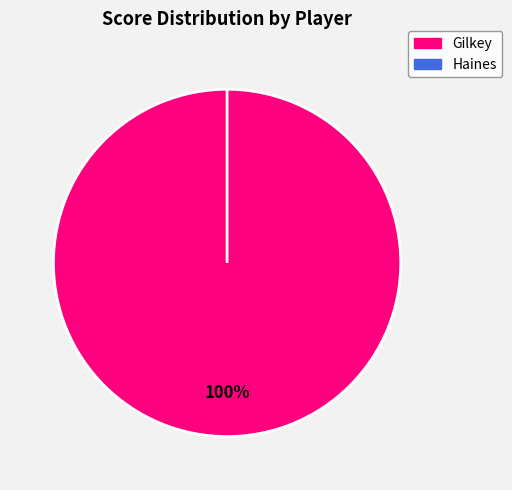

How many slices are in this pie chart?

2